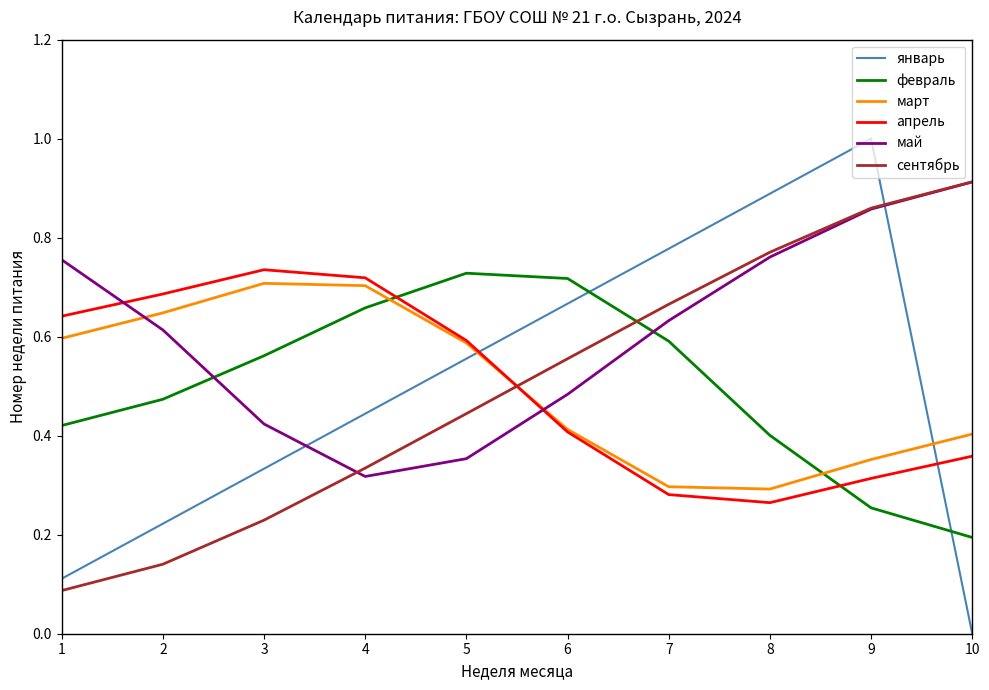

How many февраль values are between 0 and 1?

10